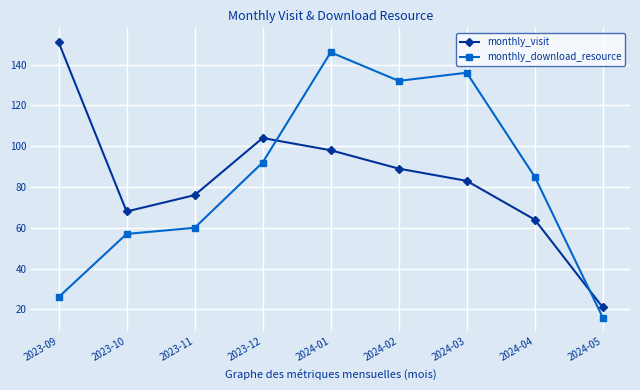

What is the label of the 2nd point from the left?

2023-10